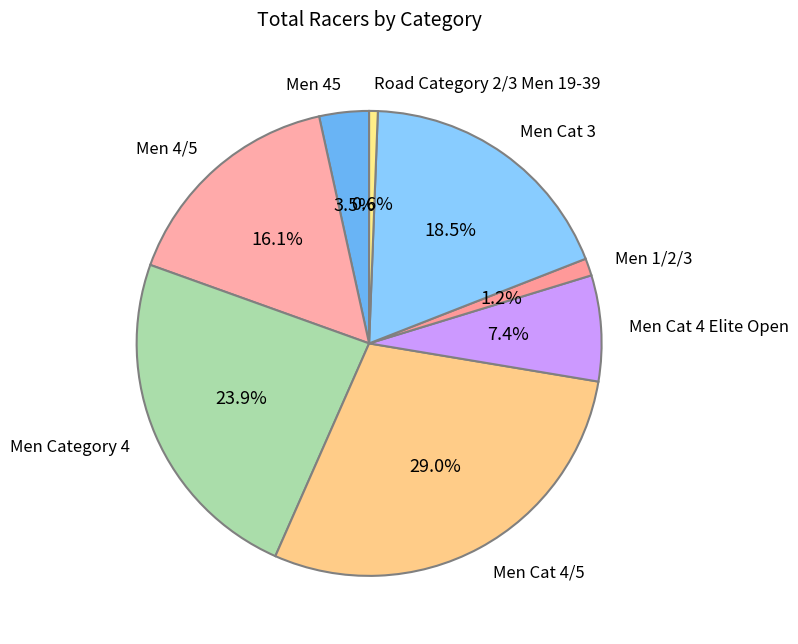

Which category has the biggest portion of the pie?

Men Cat 4/5